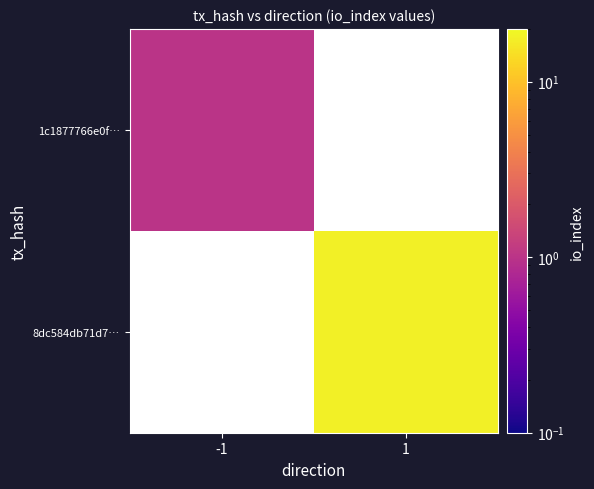

Is the value of 8dc584db71d7… at 1 greater than the value of 1c1877766e0f… at -1?

Yes